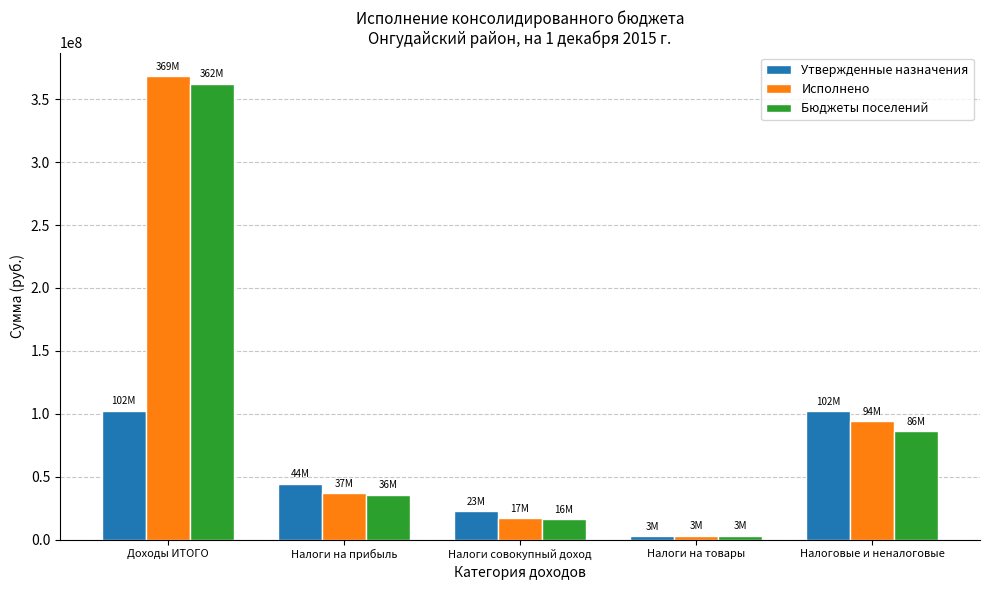

What is the difference between the second highest and second lowest values in the Утвержденные назначения series?

79661617.8